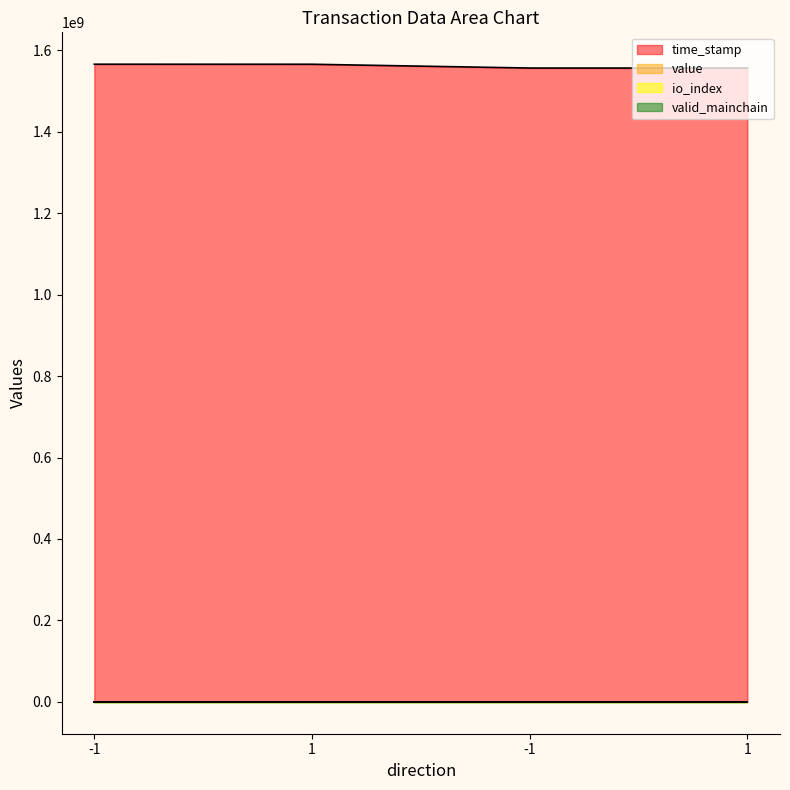

Does the chart display data point markers on the line(s)?

No